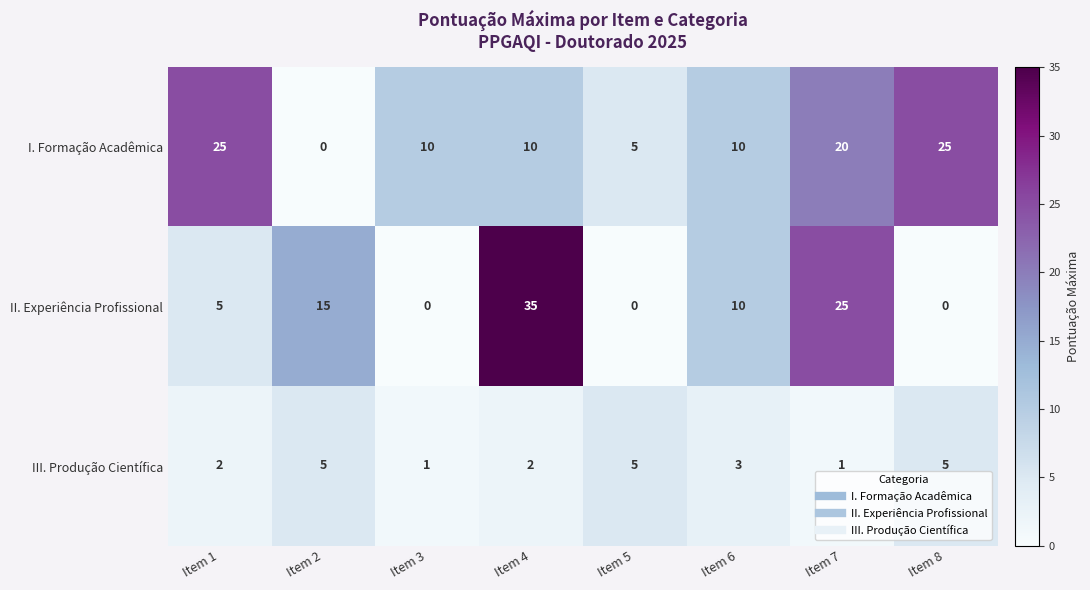

True or false: III. Produção Científica has a value of 5 at Item 5.

True